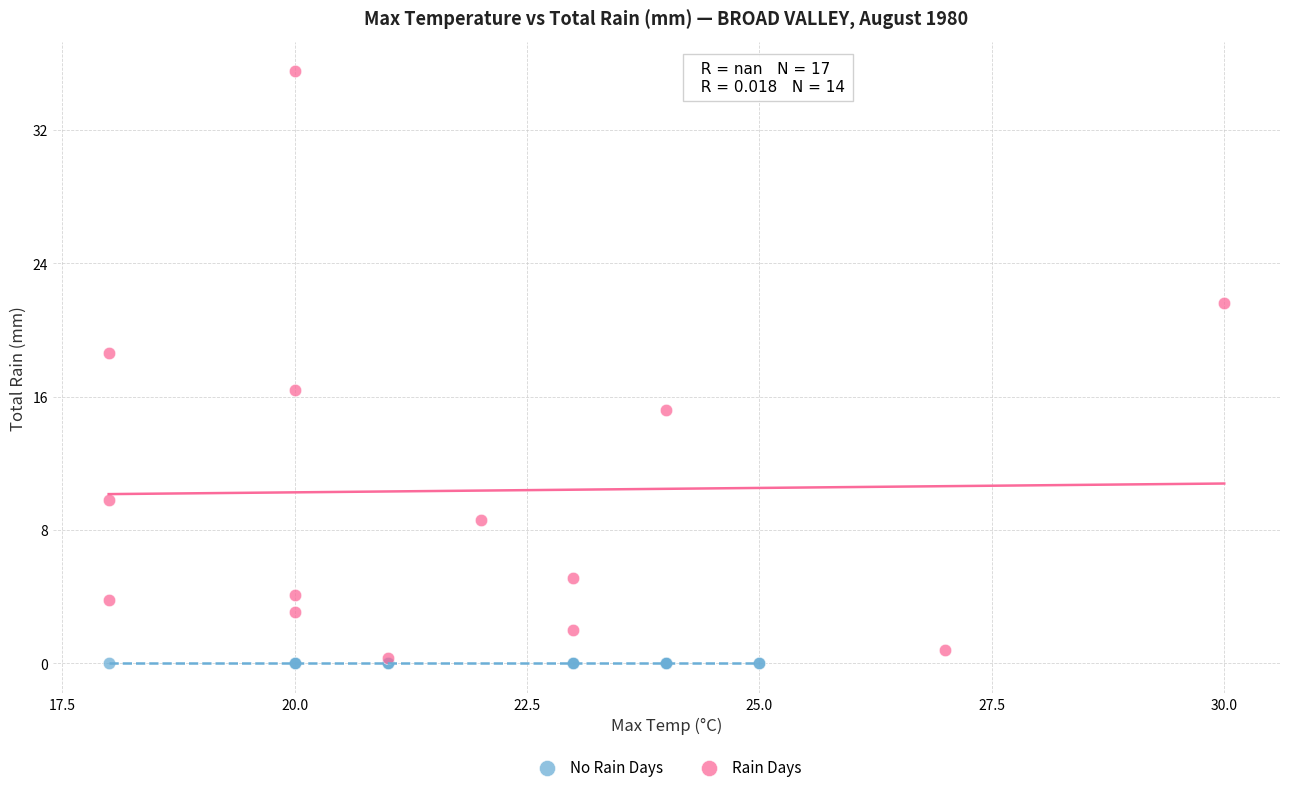

Which series contains the highest Y value?

Rain Days